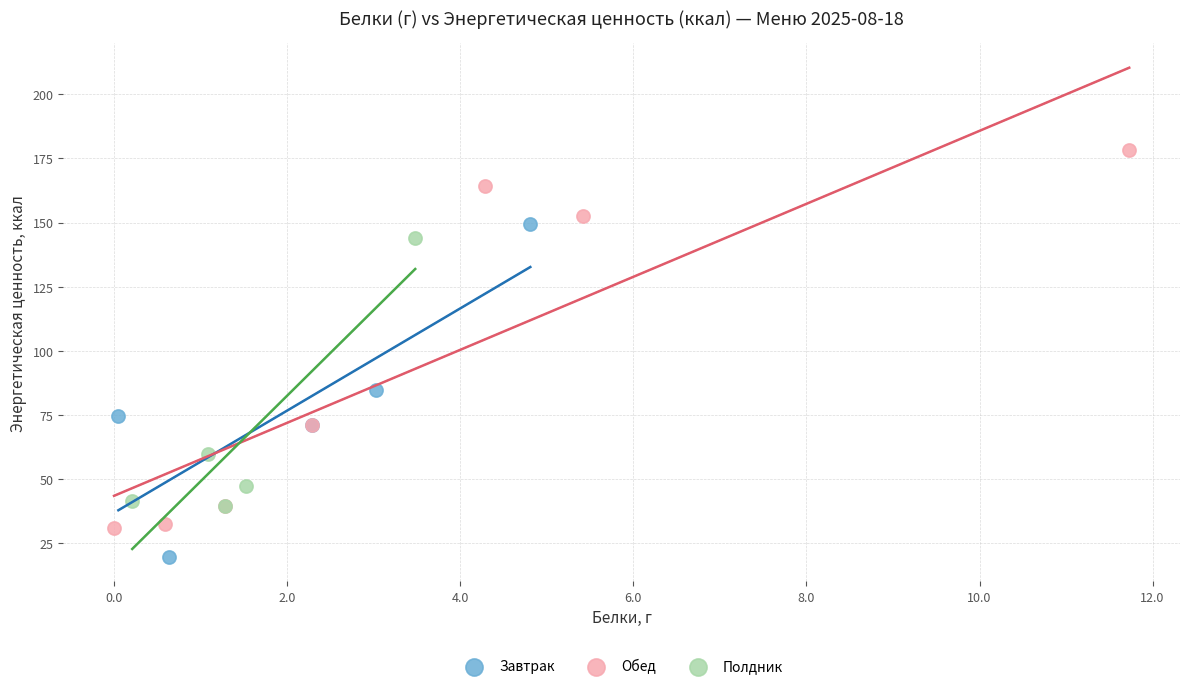

What are all the series names shown in the legend?

Завтрак, Обед, Полдник